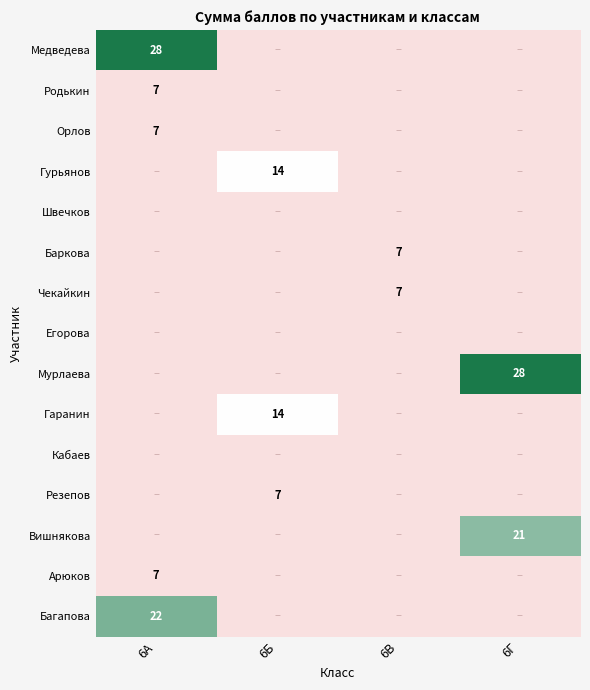

Count the number of data series in this chart.

15